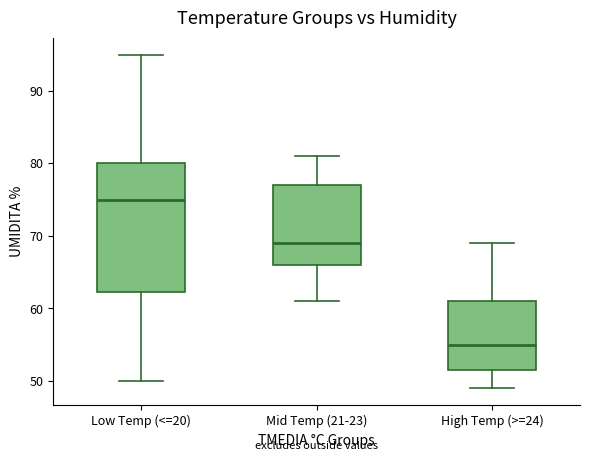

Which box has the lowest median line?

High Temp (>=24)